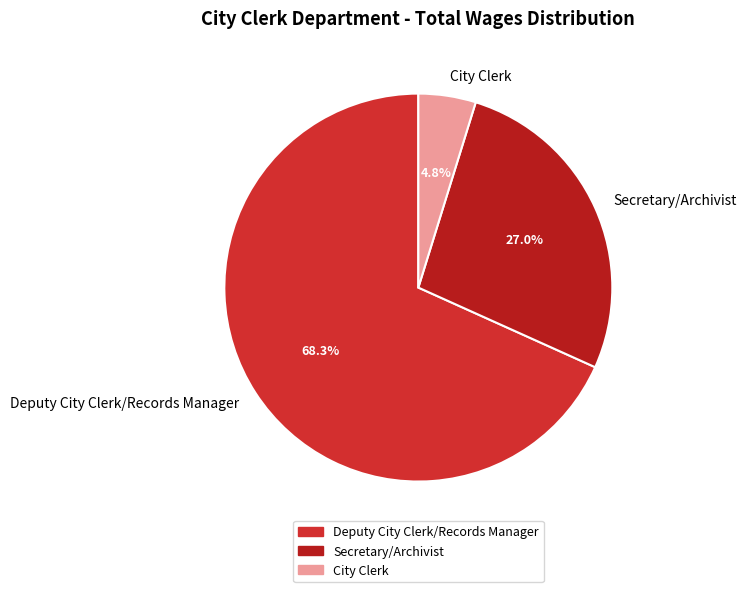

Is City Clerk the majority of the pie?

No